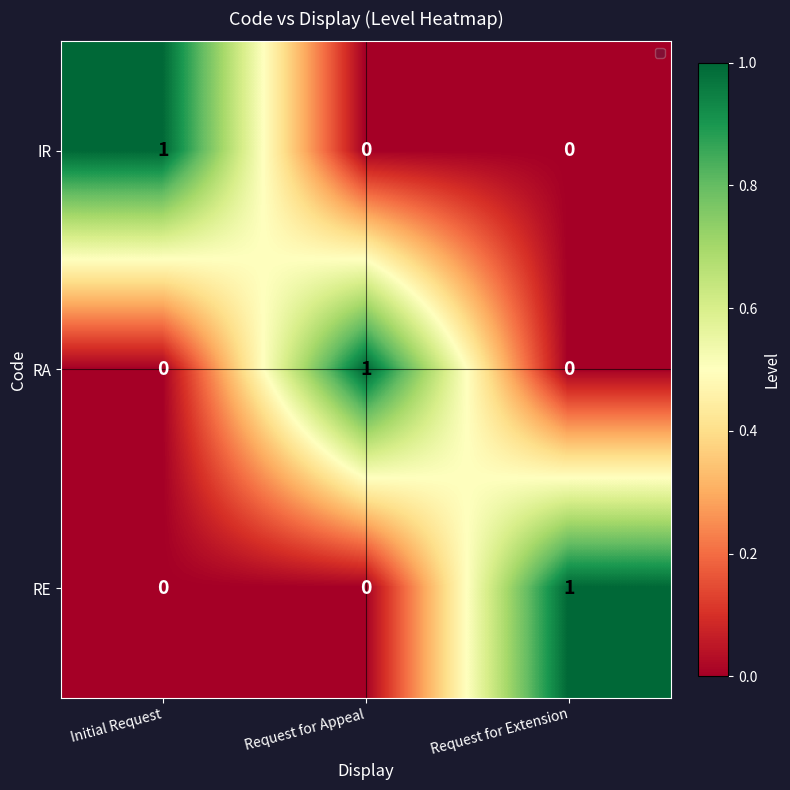

Is it true that RE equals 0 at Request for Appeal?

True